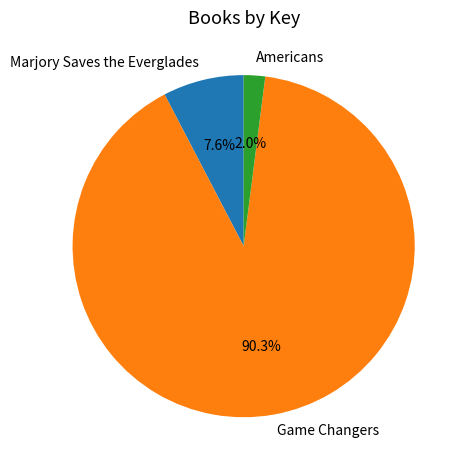

What portion of the pie excludes Americans?

98.0%